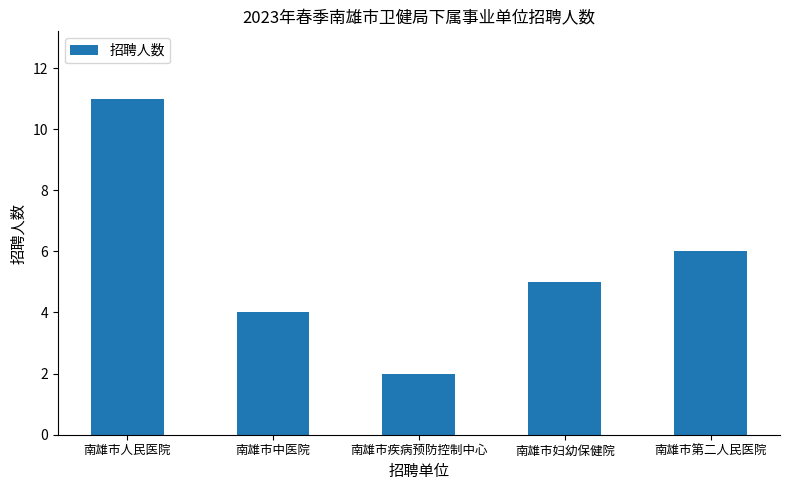

What is the change in value from 南雄市疾病预防控制中心 to 南雄市妇幼保健院?

+3